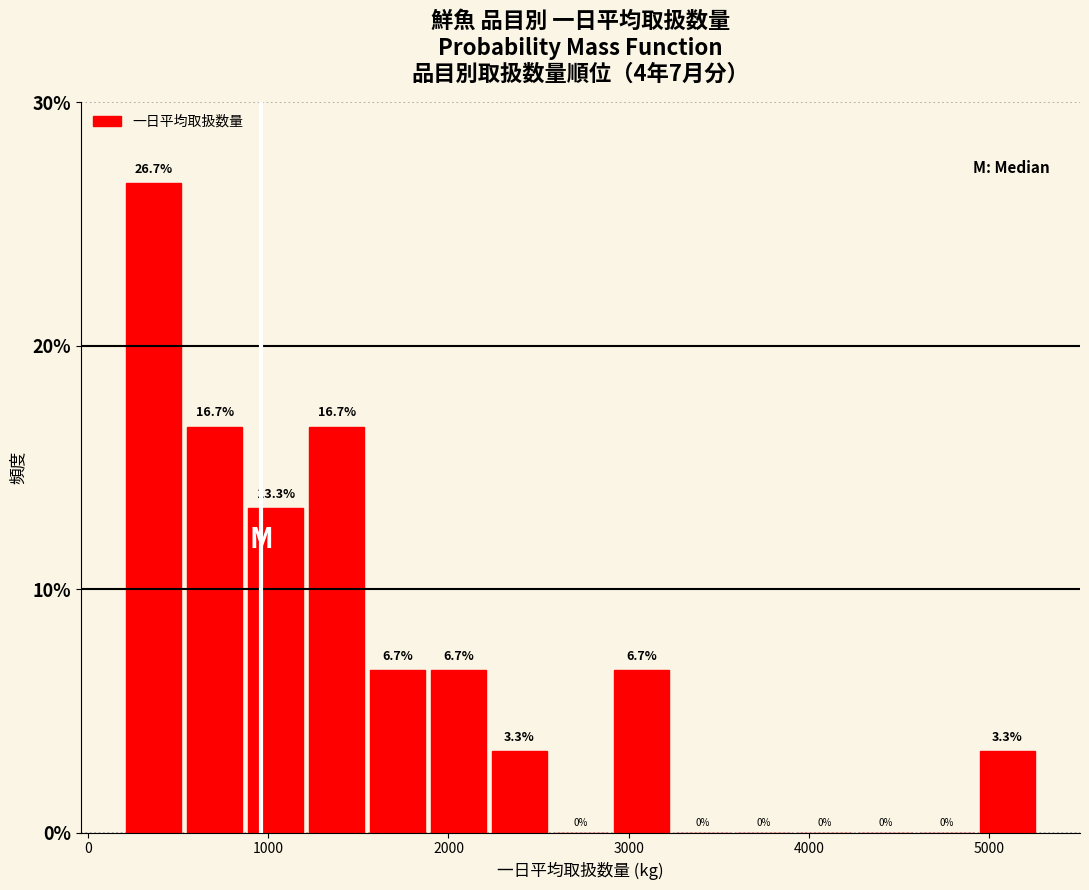

Around what value on the x-axis is the tallest bar? Give the approximate position of its centre, as read against the axis.

400